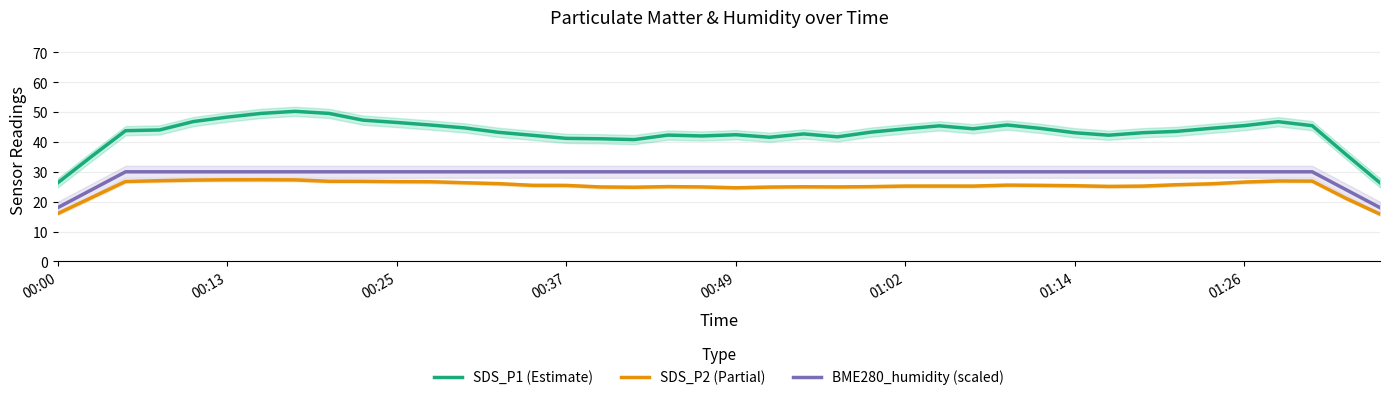

Rank the series by their average value, from lowest to highest.

SDS_P2 (Partial), BME280_humidity (scaled), SDS_P1 (Estimate)